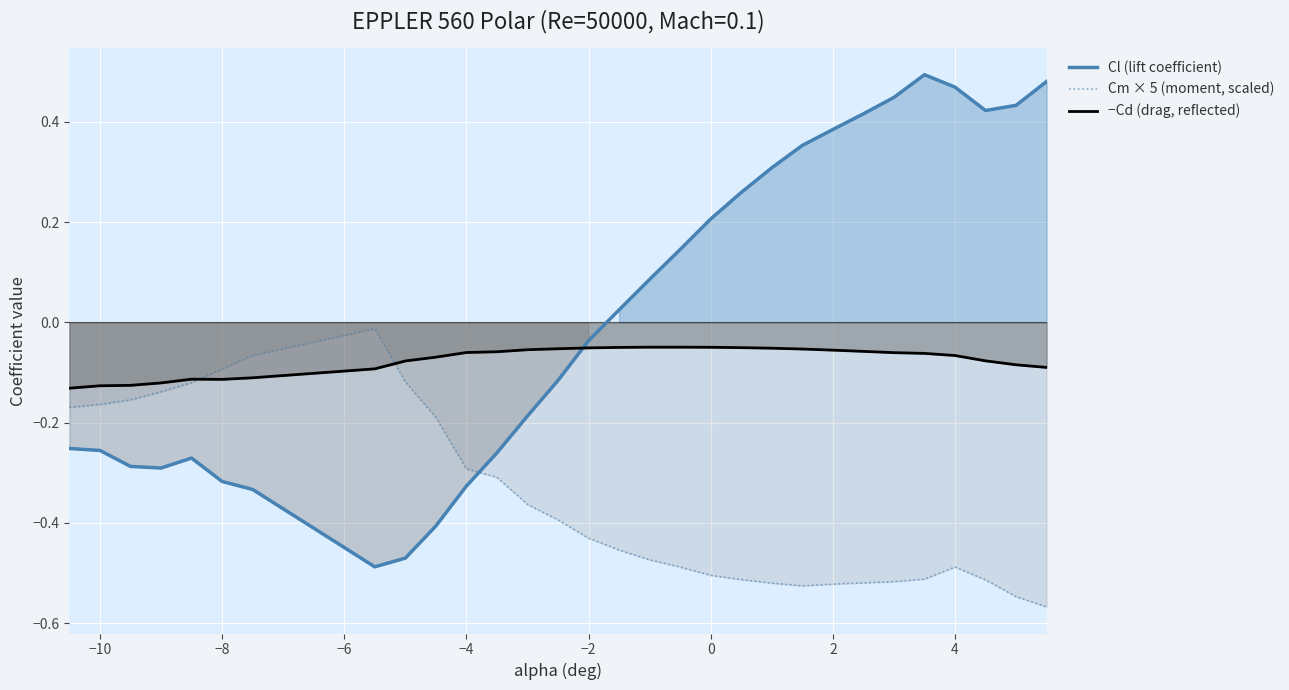

The −Cd (drag, reflected) series shows -0.2 at −10. True or false?

False